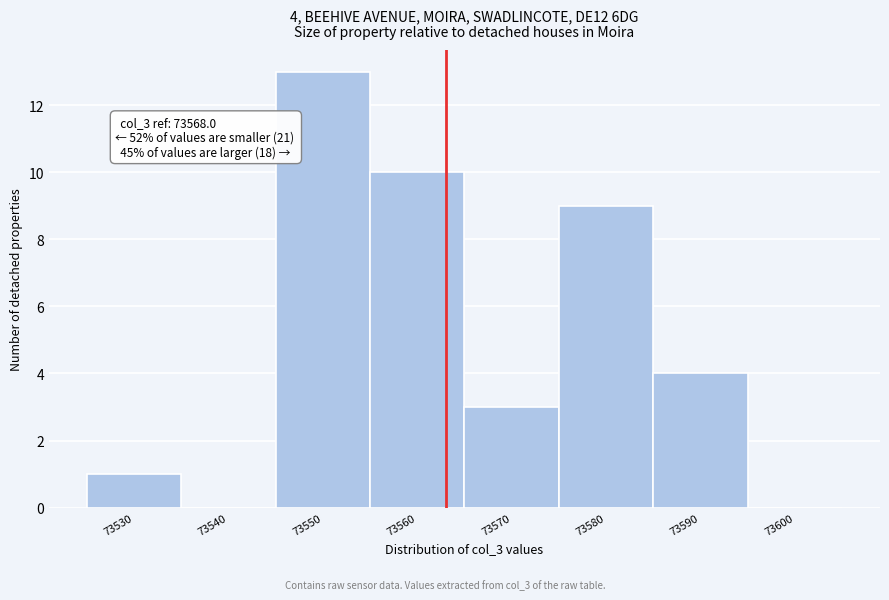

Reading left to right, extract all data points from this chart.

73530=1	73540=0	73550=13	73560=10	73570=3	73580=9	73590=4	73600=0